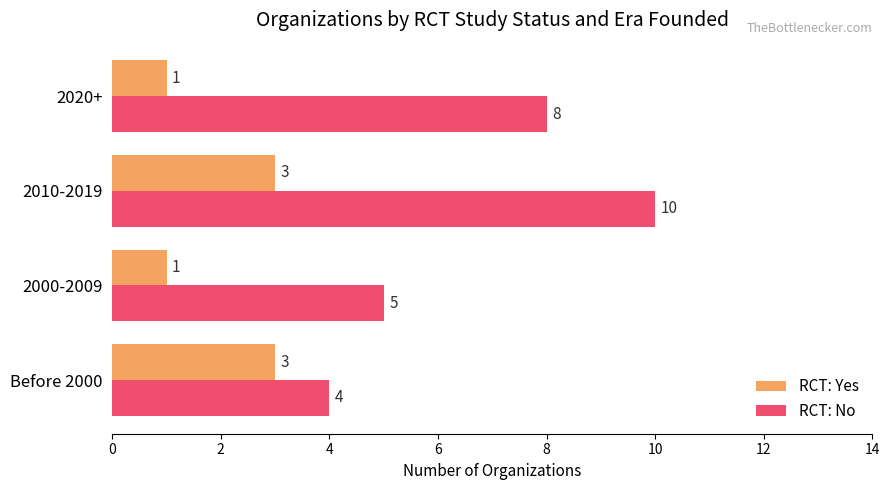

What is the difference between the RCT: No values at Before 2000 and 2010-2019?

6